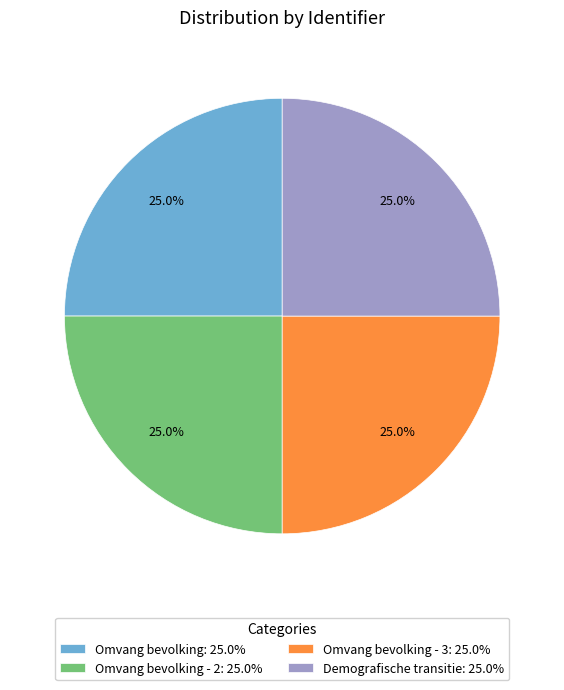

Is Omvang bevolking - 2: 25.0% the majority of the pie?

No